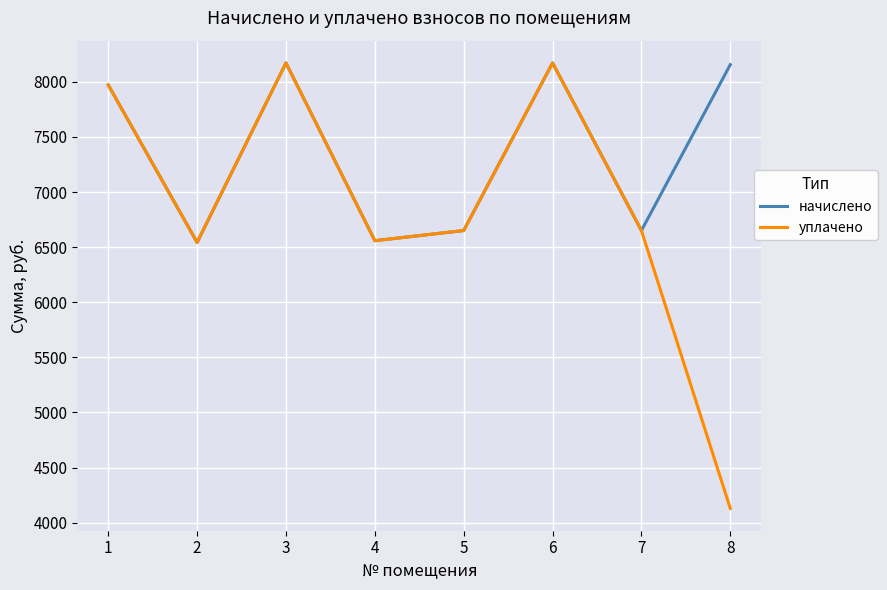

Read the начислено value at 6.

8171.5